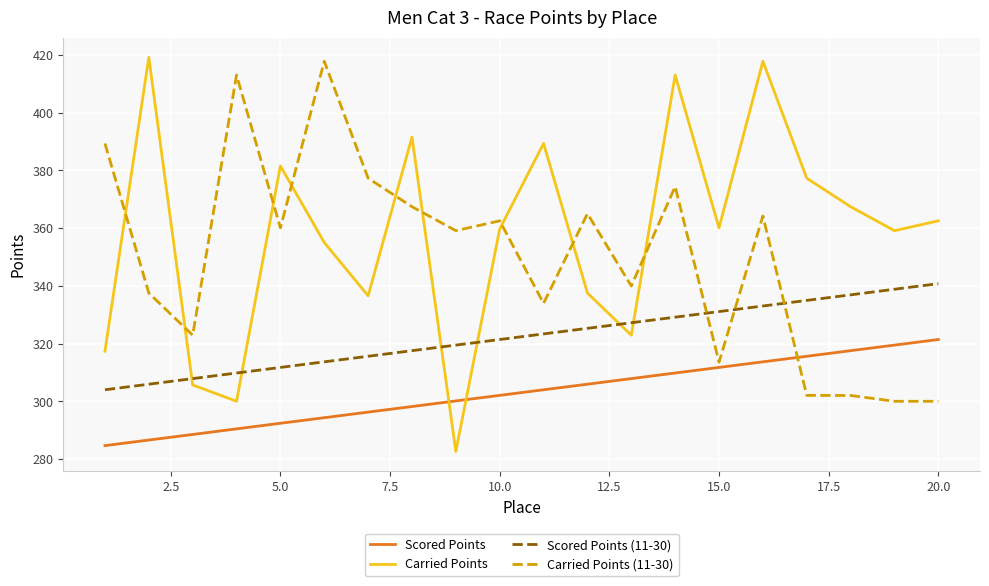

How many lines are shown in the chart?

4